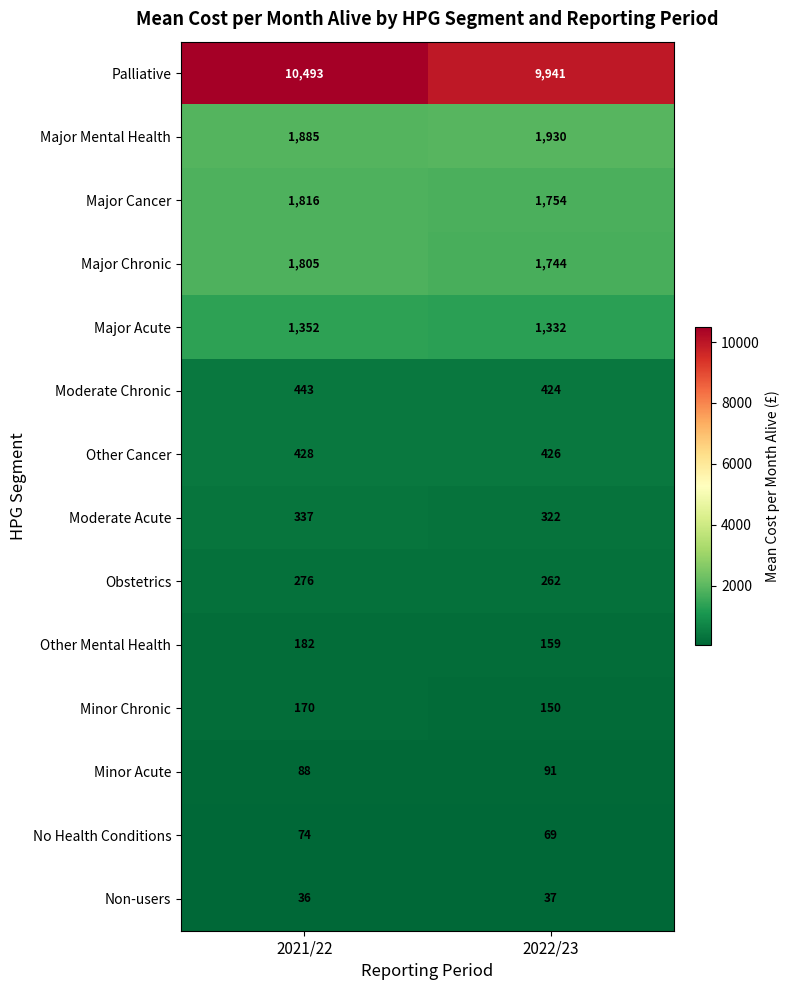

Rank the series by their maximum value, from lowest to highest.

Non-users, No Health Conditions, Minor Acute, Minor Chronic, Other Mental Health, Obstetrics, Moderate Acute, Other Cancer, Moderate Chronic, Major Acute, Major Chronic, Major Cancer, Major Mental Health, Palliative